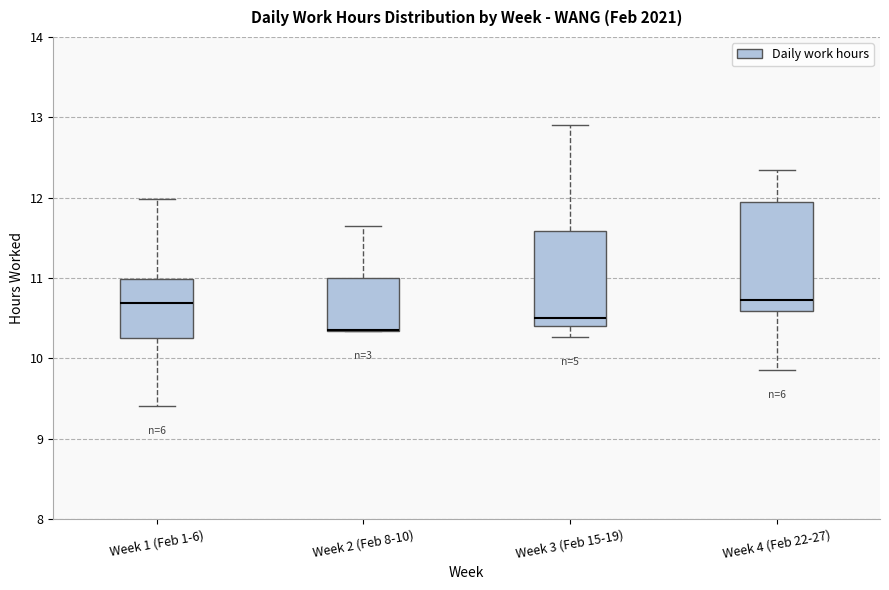

Comparing the boxes themselves (not the whiskers), which one is the tallest?

Week 4 (Feb 22-27)